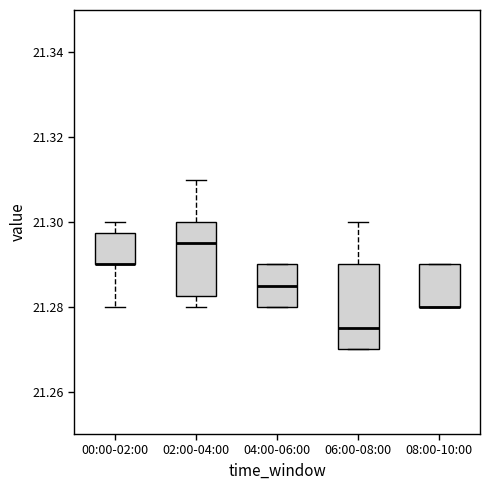

Which box is the tallest, from its lower edge to its upper edge?

06:00-08:00